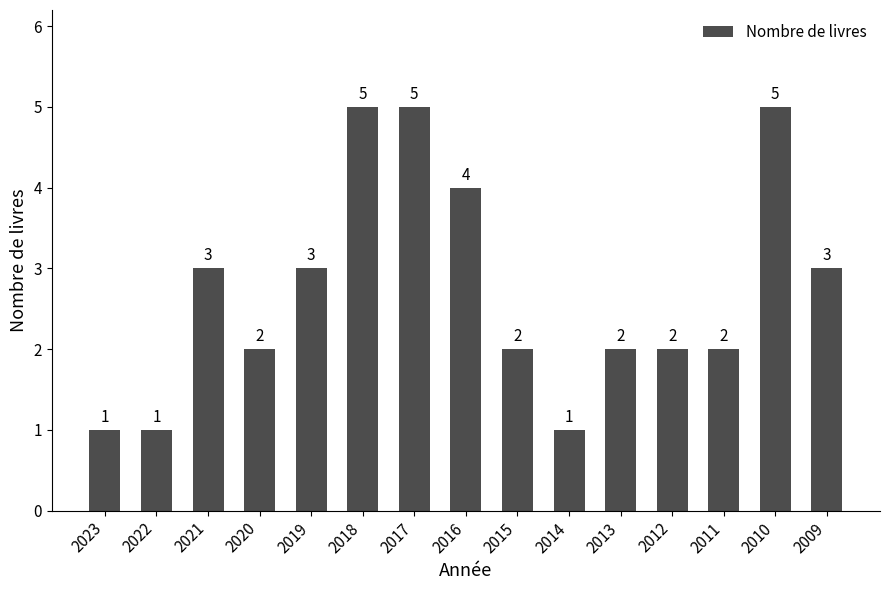

Approximately how many times larger is the value at 2009 compared to 2023?

3.0